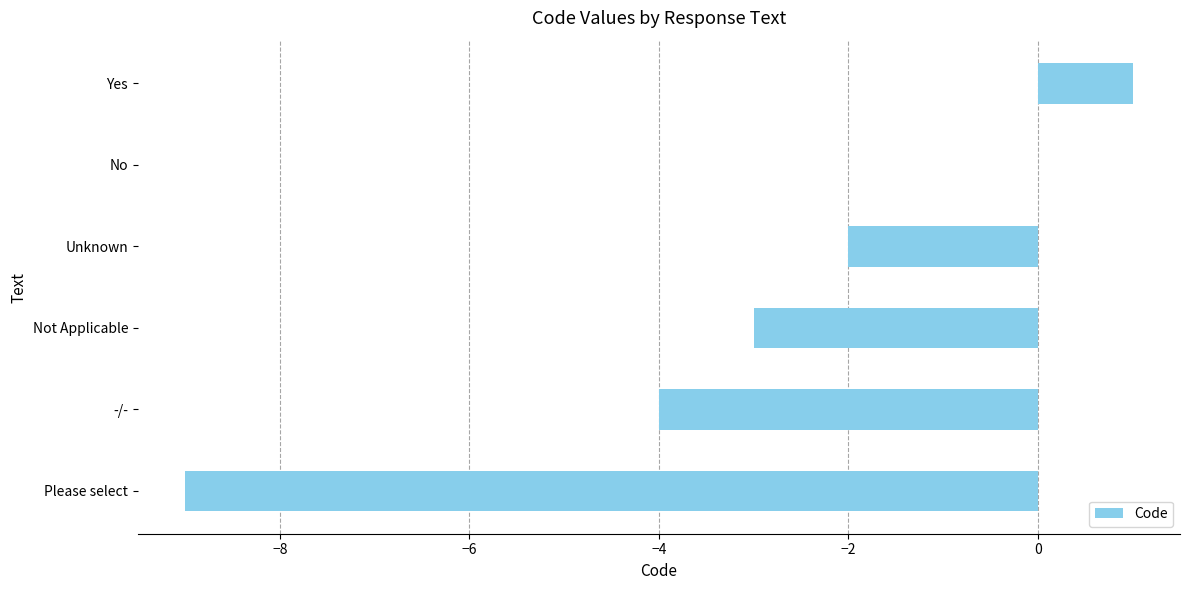

Is it true that the value at Yes is 1?

True